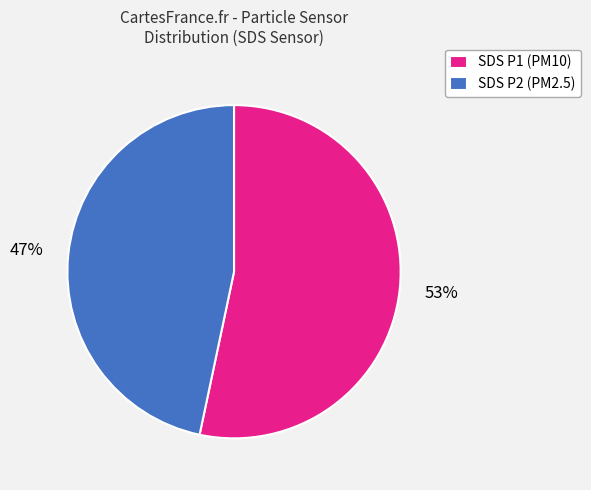

Which has a higher value, SDS P2 (PM2.5) or SDS P1 (PM10)?

SDS P1 (PM10)